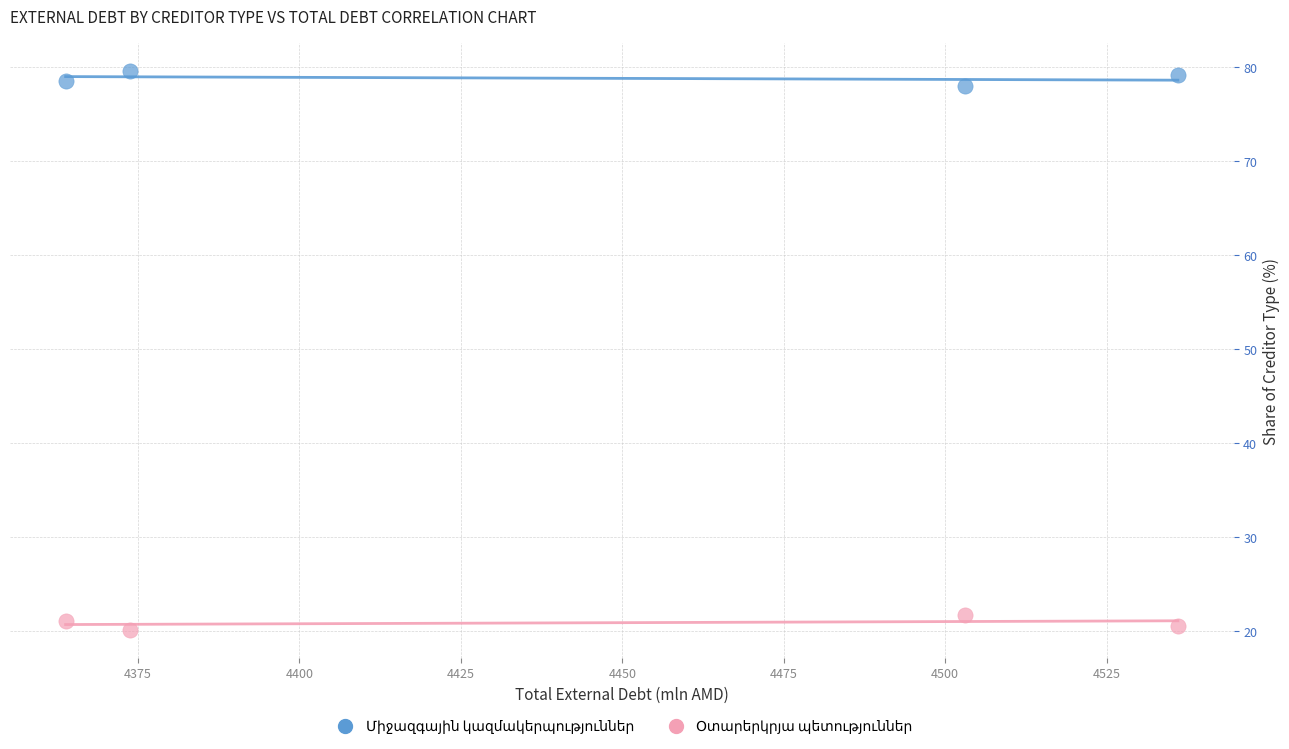

Across all data points, what is the range of X values (max minus min)?

172.2